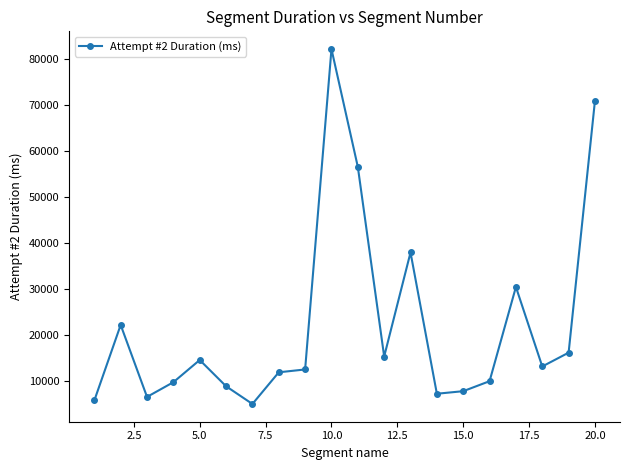

What is the value of the 11th point from the left?

56556